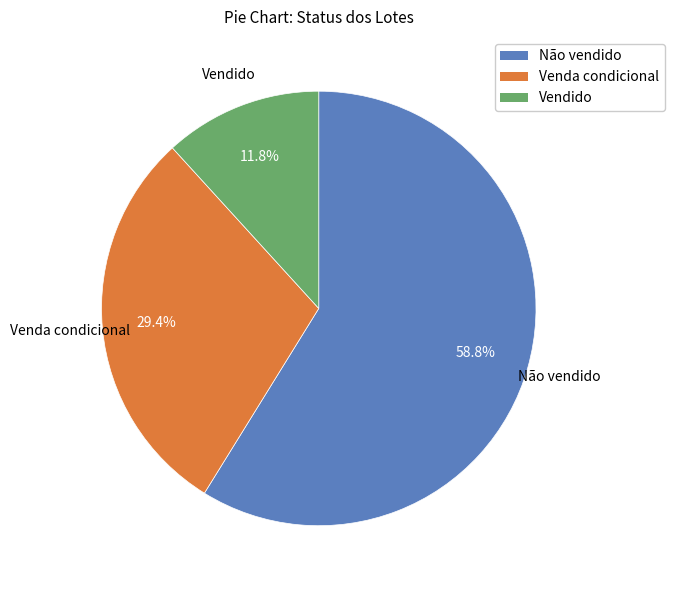

Which category has the smallest portion of the pie?

Vendido